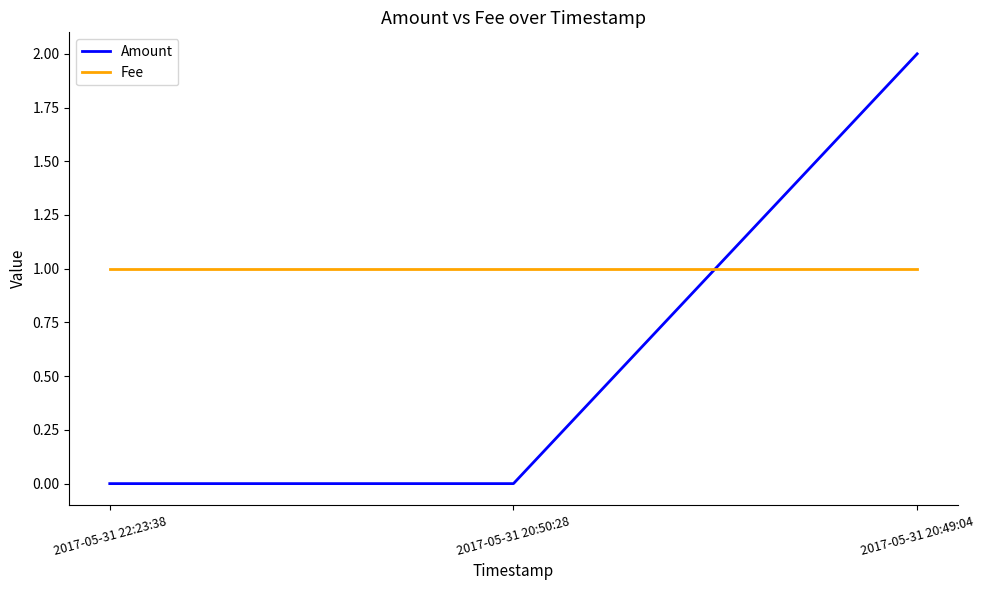

Reading right to left, extract all data points from this chart.

Amount: 2017-05-31 20:49:04=2	2017-05-31 20:50:28=0	2017-05-31 22:23:38=0
Fee: 2017-05-31 20:49:04=1	2017-05-31 20:50:28=1	2017-05-31 22:23:38=1